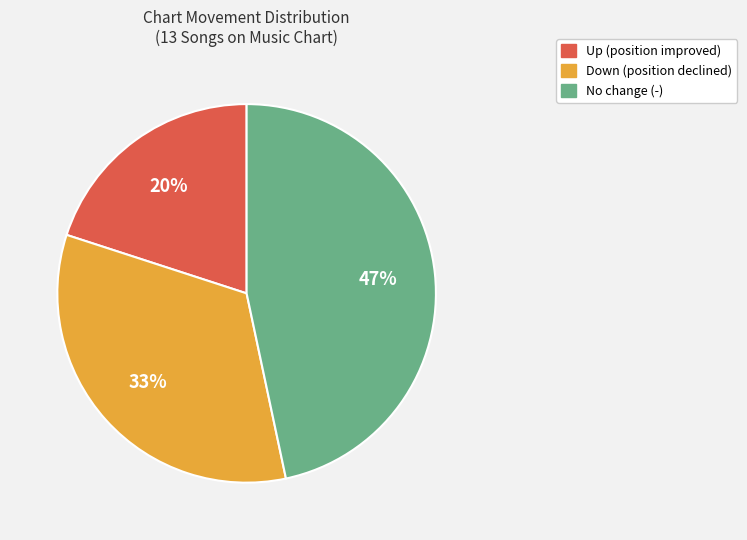

Does any single category account for the majority?

No